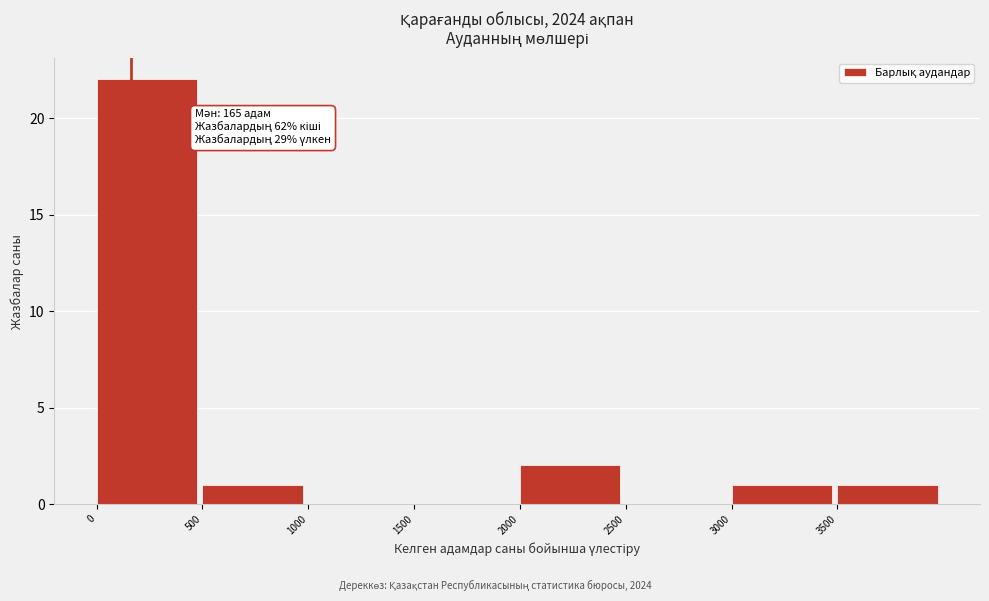

Over which range of the x-axis is the bar tallest?

0 to 500